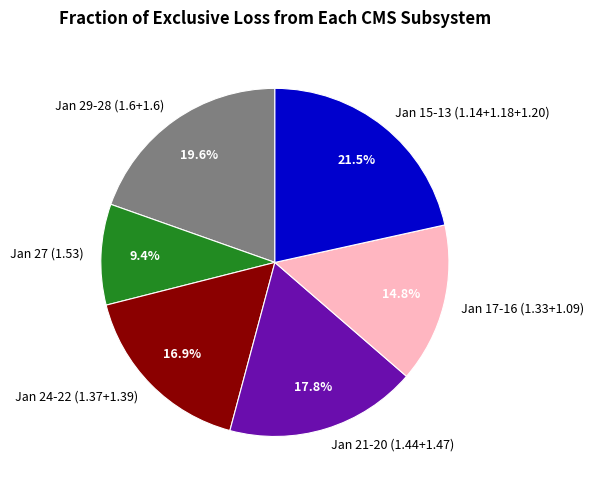

Rank the categories by value from highest to lowest.

Jan 15-13 (1.14+1.18+1.20), Jan 29-28 (1.6+1.6), Jan 21-20 (1.44+1.47), Jan 24-22 (1.37+1.39), Jan 17-16 (1.33+1.09), Jan 27 (1.53)